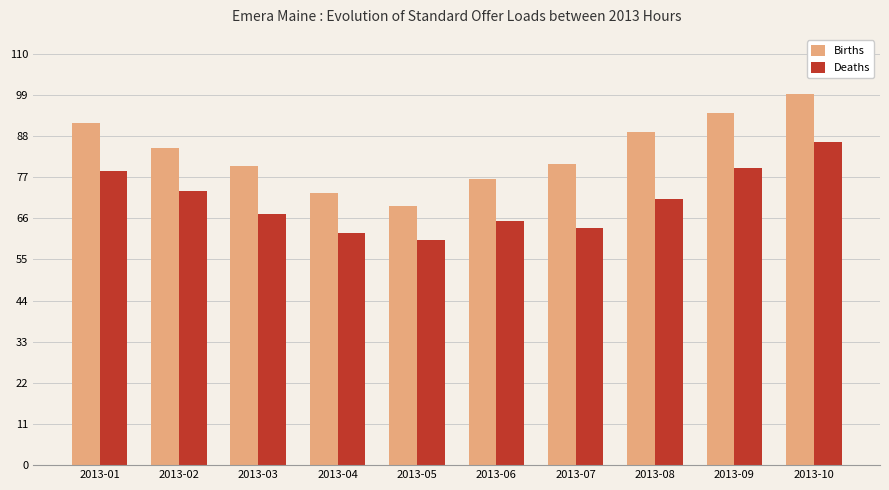

What value does the Births series have at 2013-09?

94.1